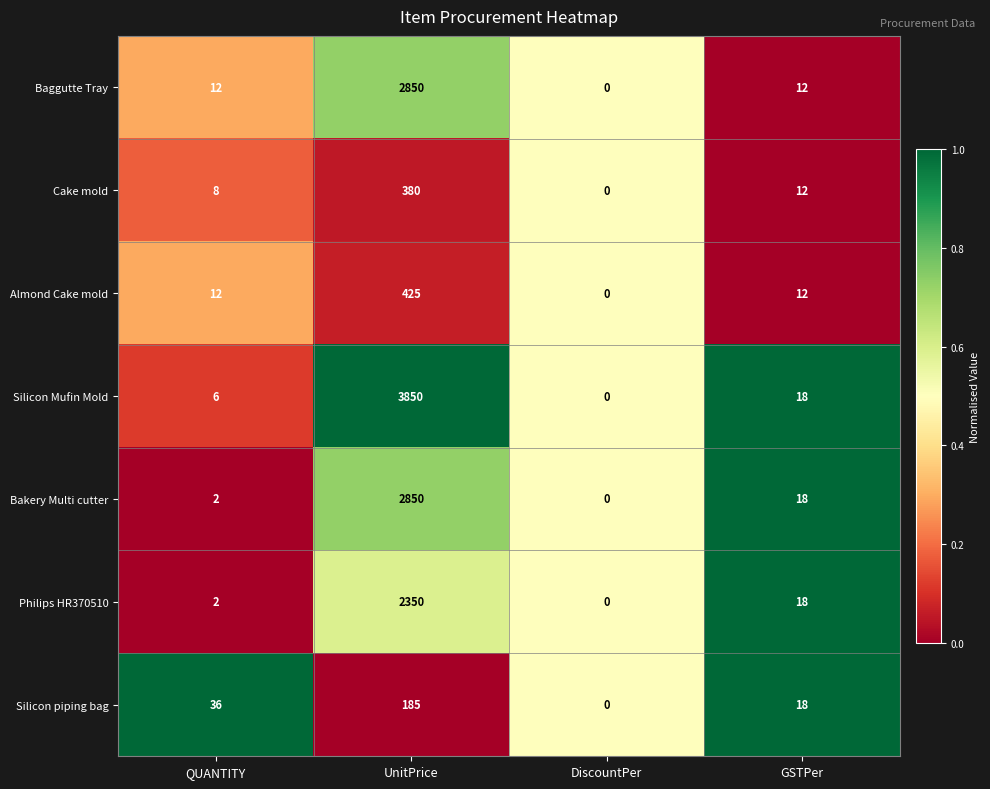

What is the difference between the maximum and minimum values in the Silicon piping bag series?

185